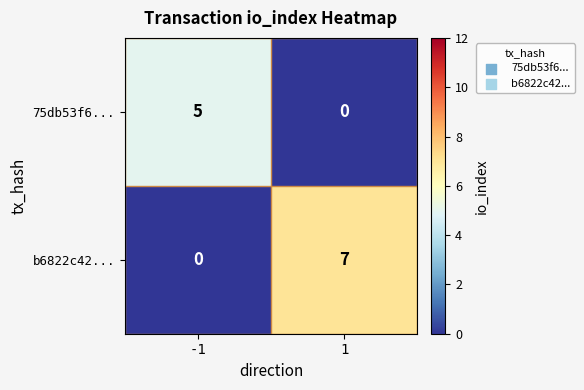

True or false: b6822c42... has a value of 0 at -1.

True